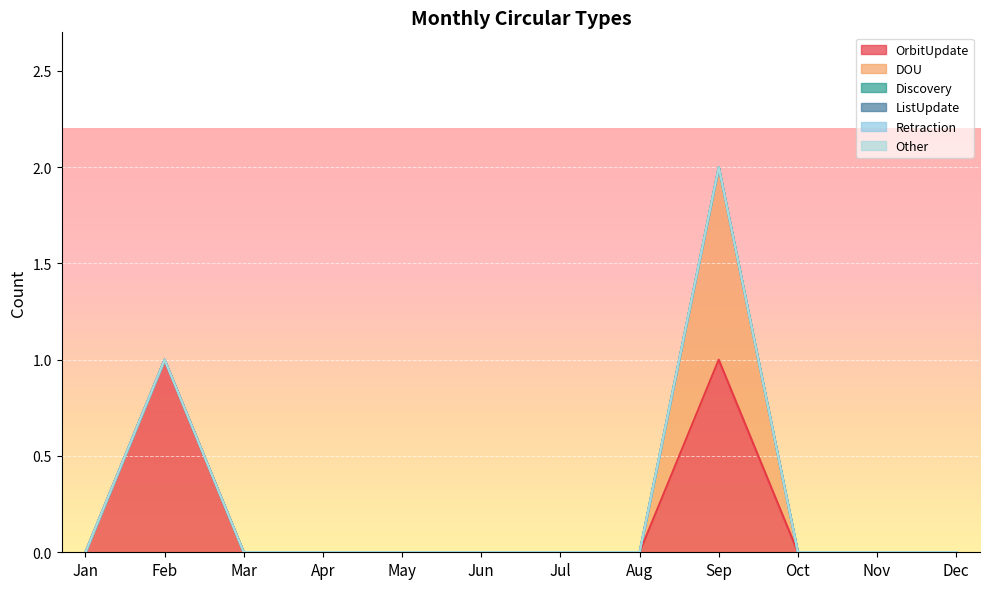

True or false: ListUpdate and OrbitUpdate intersect in this chart.

False